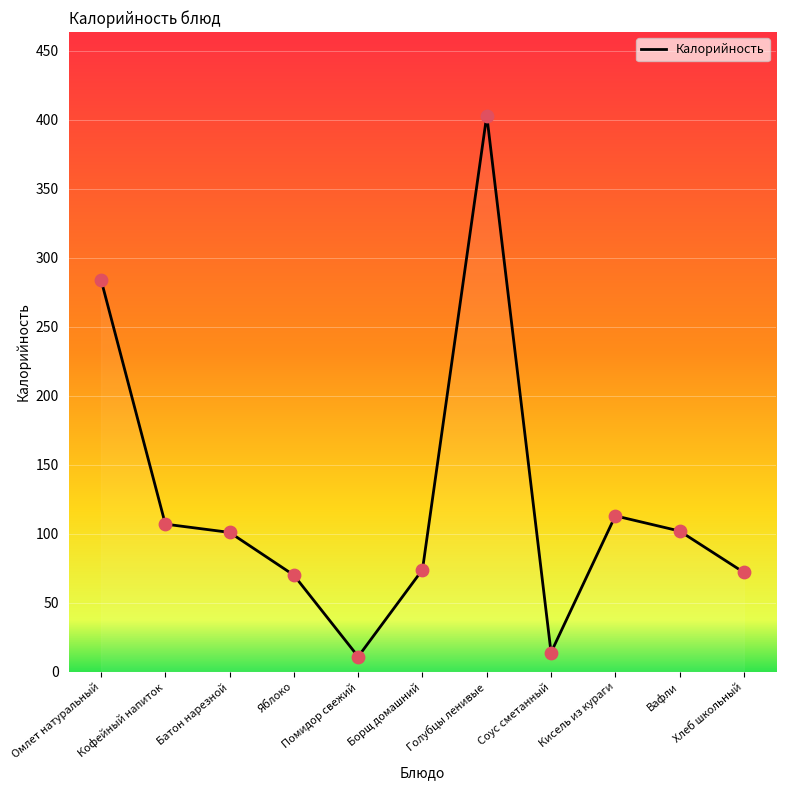

What is the change in value from Кофейный напиток to Борщ домашний?

-33